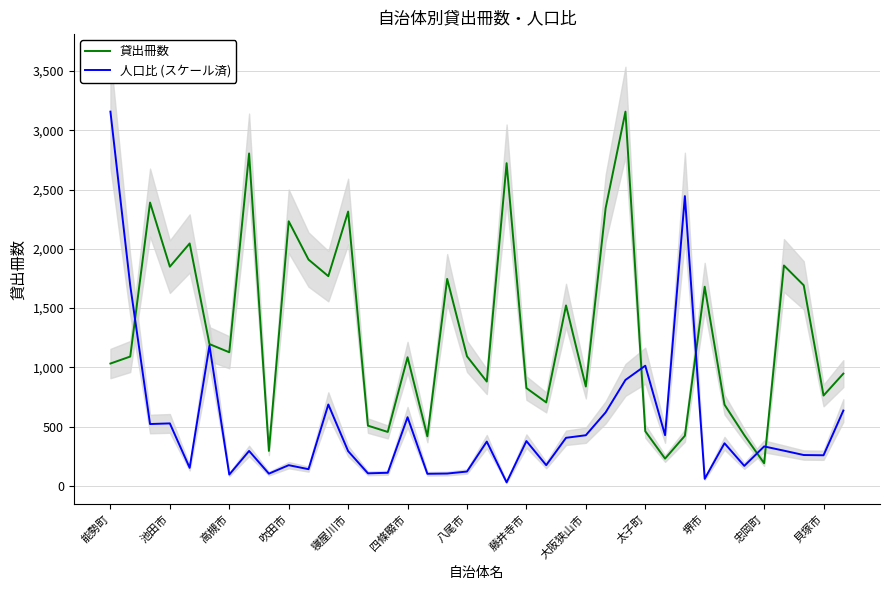

Which has a higher value, 37 or 17?

17